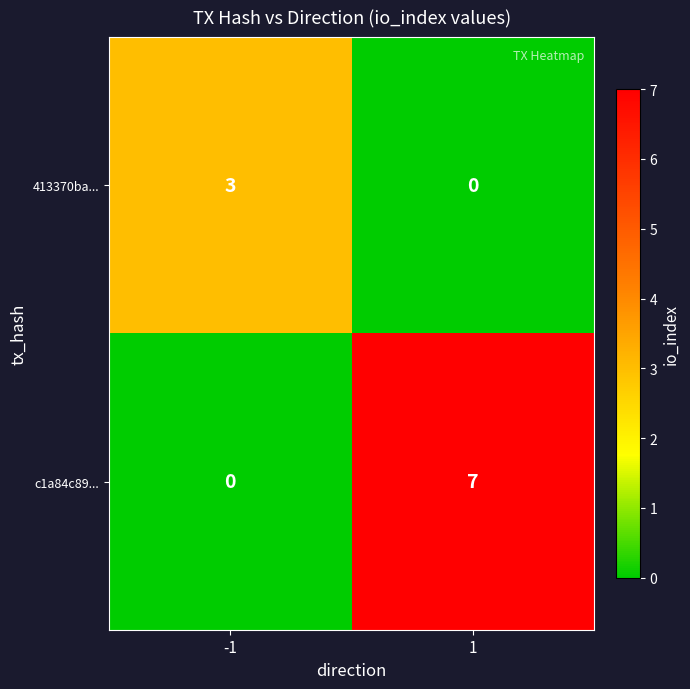

Which series has the largest total across all categories?

c1a84c89...